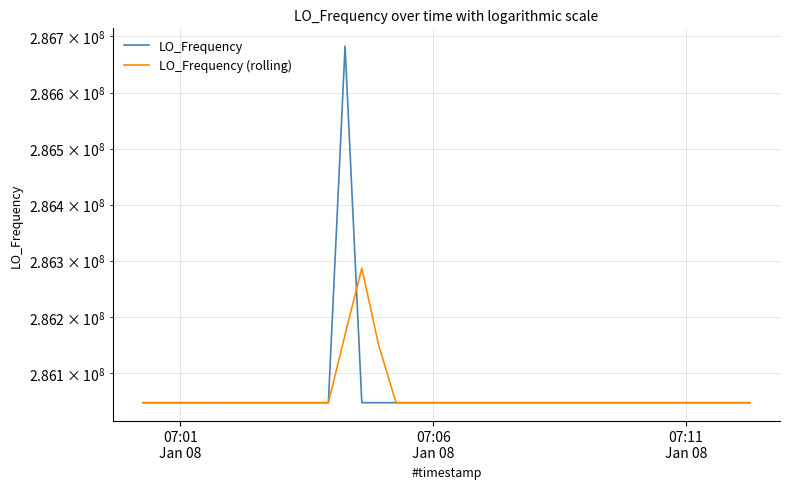

What is the difference between the maximum and minimum values in the LO_Frequency series?

635709.6